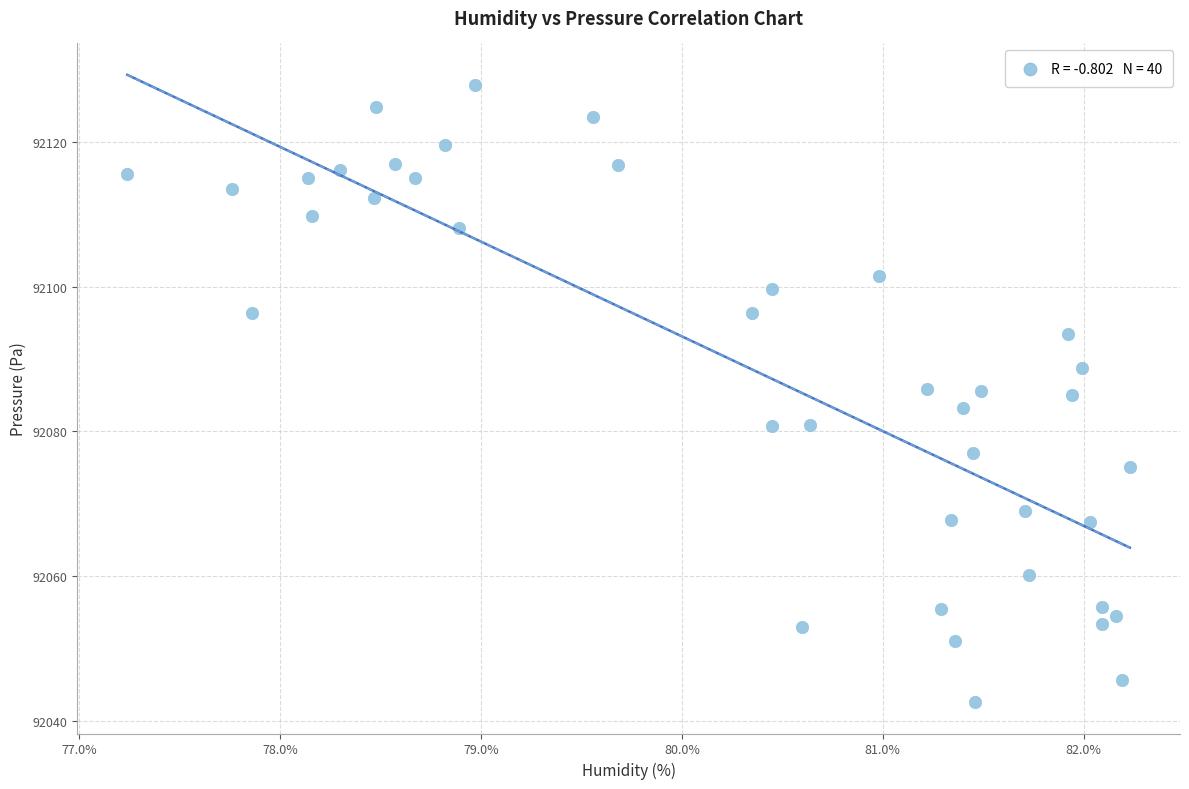

What is the range of X values (max minus min)?

5.0